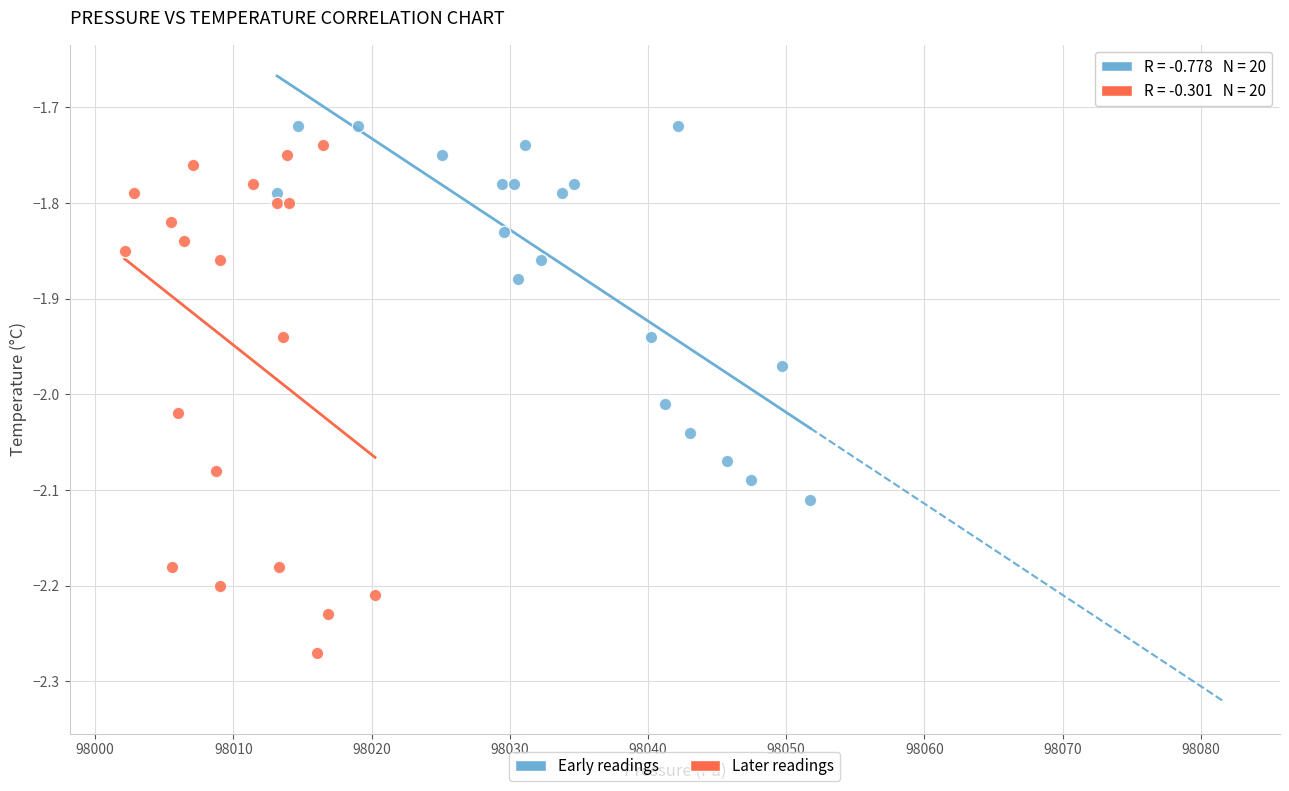

Which series has the largest Y range (max minus min)?

Later readings